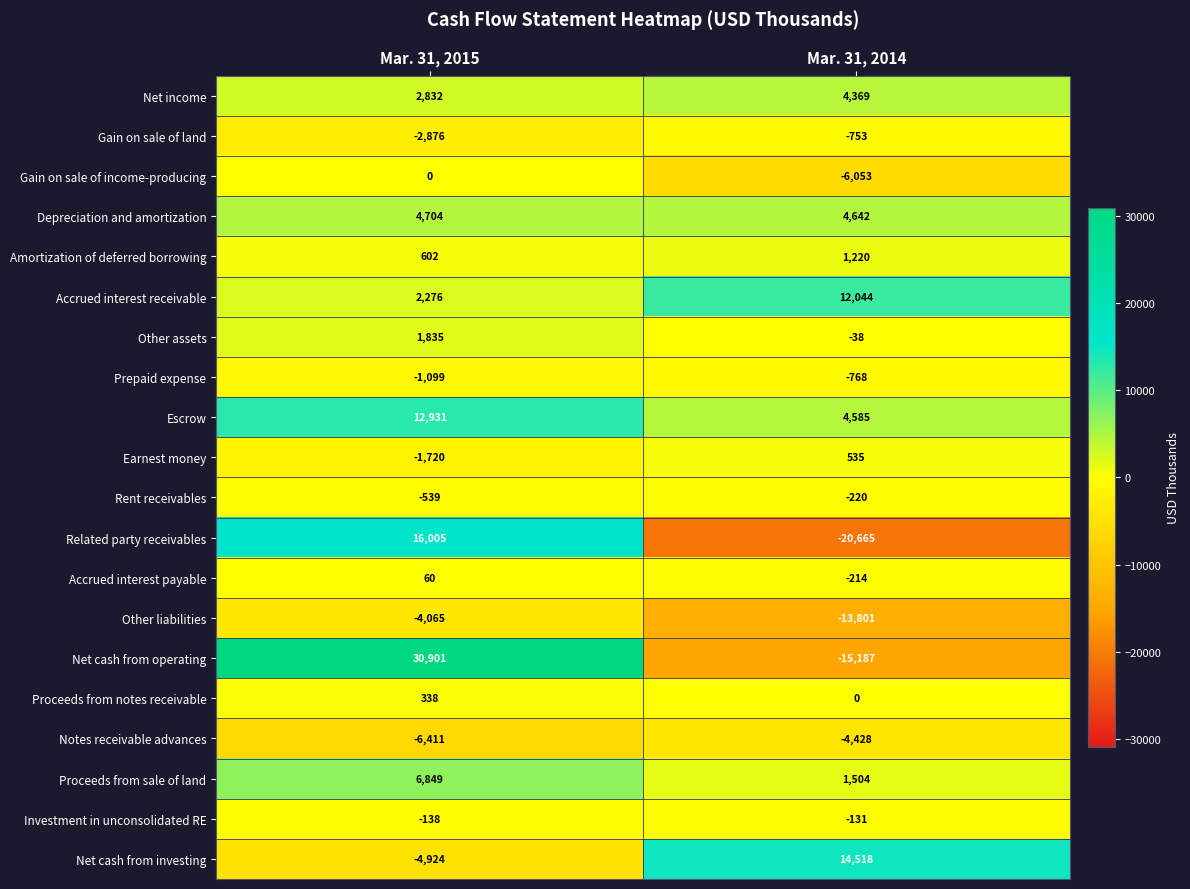

Which series has the largest total across all categories?

Escrow